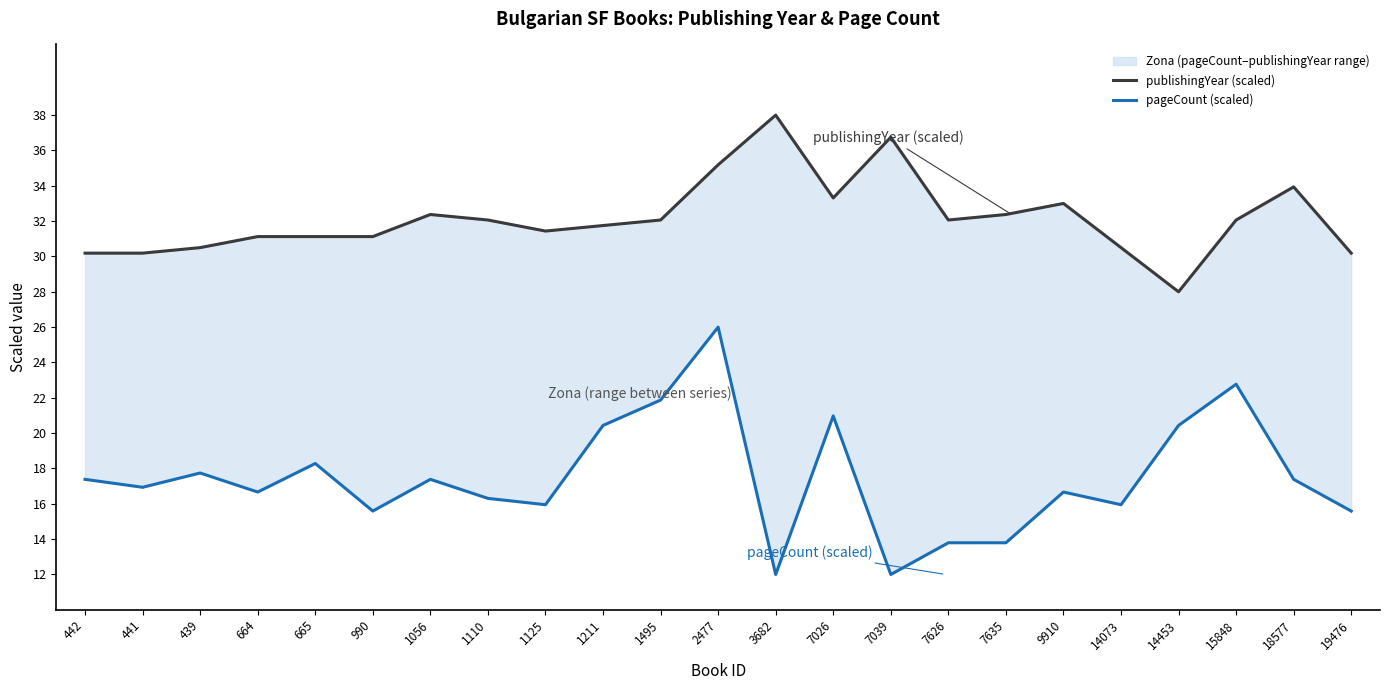

True or false: pageCount (scaled) and publishingYear (scaled) cross at least once.

False